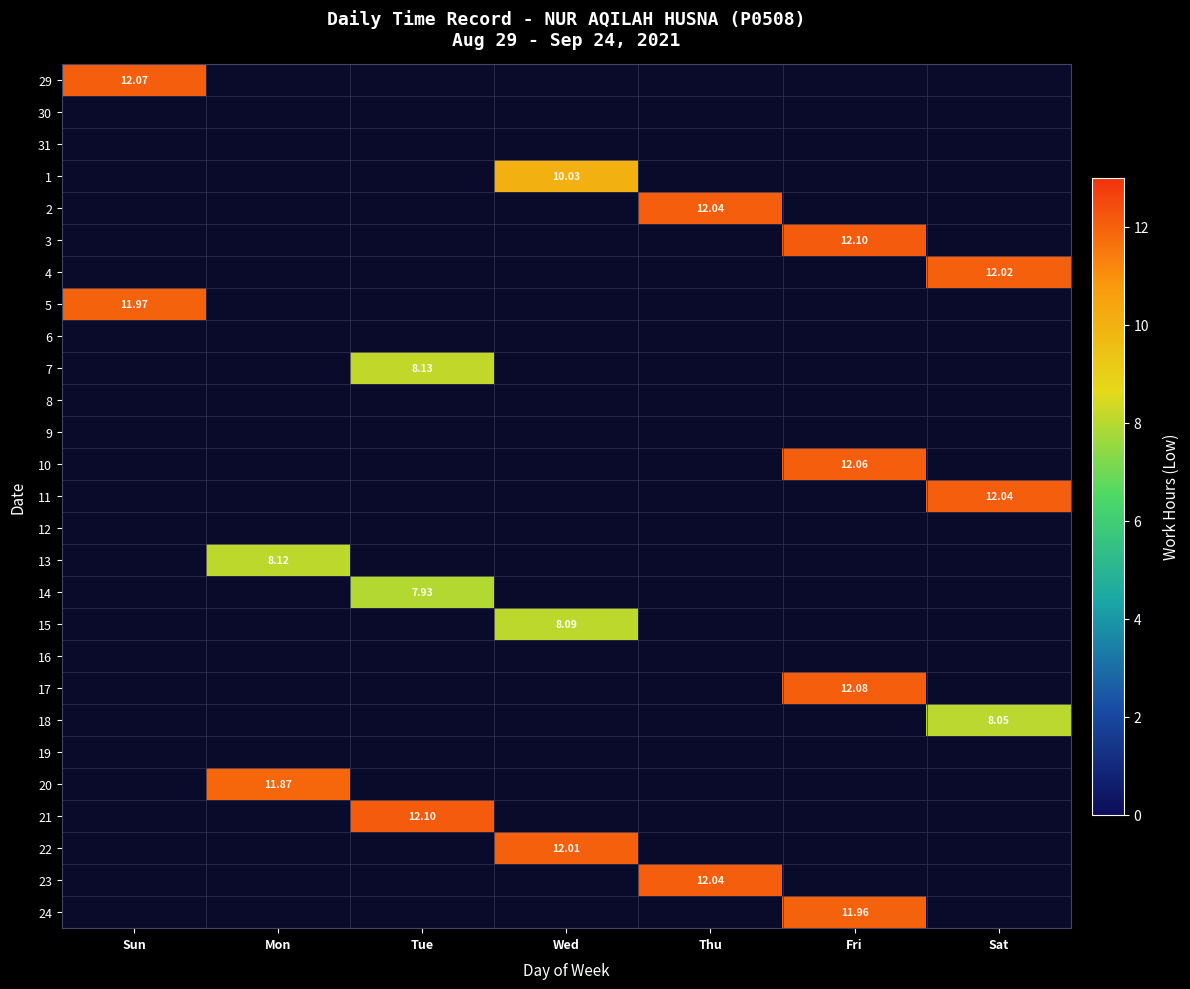

At which category is the sum across all series the highest?

Fri